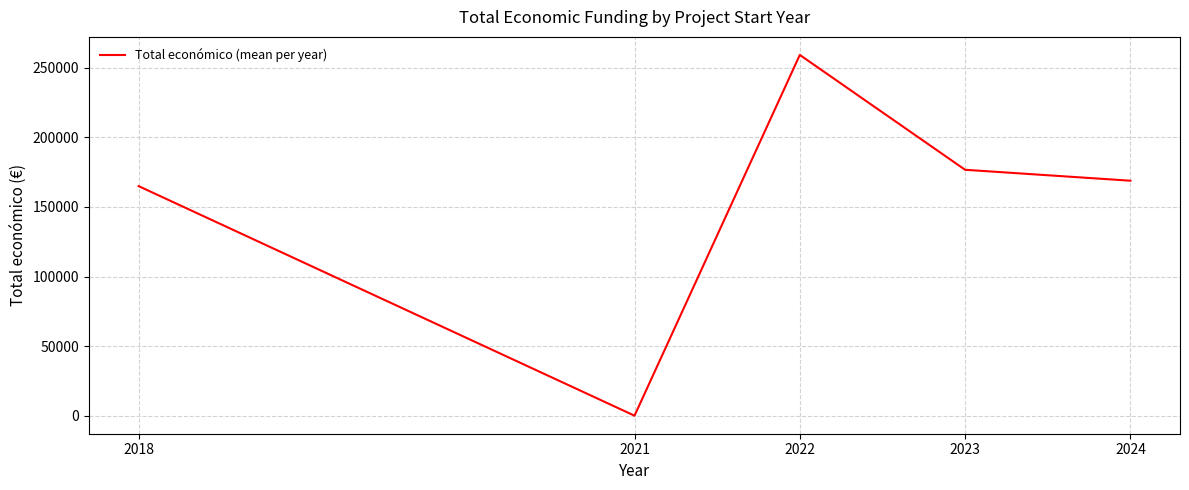

How many interior local peaks (higher than both neighbors) does the data have?

1